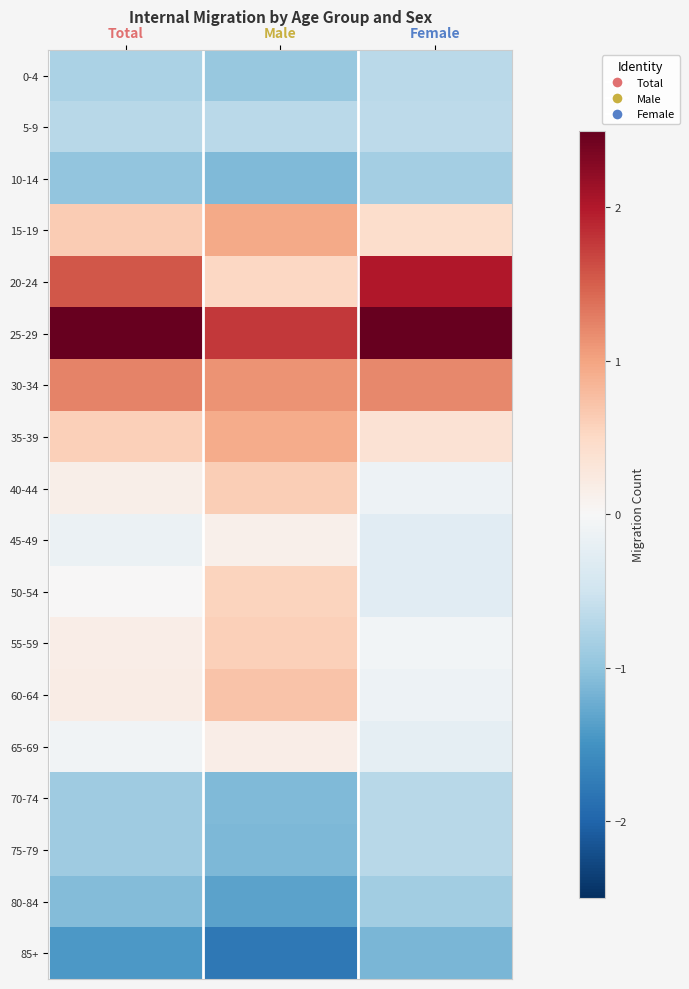

Reading left to right, transcribe all the data shown in this chart.

0-4: Total=-0.8	Male=-0.9	Female=-0.7
5-9: Total=-0.7	Male=-0.7	Female=-0.7
10-14: Total=-1.0	Male=-1.1	Female=-0.9
15-19: Total=0.6	Male=0.9	Female=0.4
20-24: Total=1.6	Male=0.5	Female=2.0
25-29: Total=2.5	Male=1.8	Female=2.7
30-34: Total=1.2	Male=1.1	Female=1.2
35-39: Total=0.6	Male=0.9	Female=0.4
40-44: Total=0.1	Male=0.6	Female=-0.1
45-49: Total=-0.2	Male=0.1	Female=-0.3
50-54: Total=0.0	Male=0.6	Female=-0.3
55-59: Total=0.2	Male=0.6	Female=-0.1
60-64: Total=0.2	Male=0.7	Female=-0.1
65-69: Total=-0.1	Male=0.2	Female=-0.2
70-74: Total=-0.9	Male=-1.1	Female=-0.7
75-79: Total=-0.9	Male=-1.1	Female=-0.7
80-84: Total=-1.1	Male=-1.3	Female=-0.9
85+: Total=-1.4	Male=-1.8	Female=-1.1